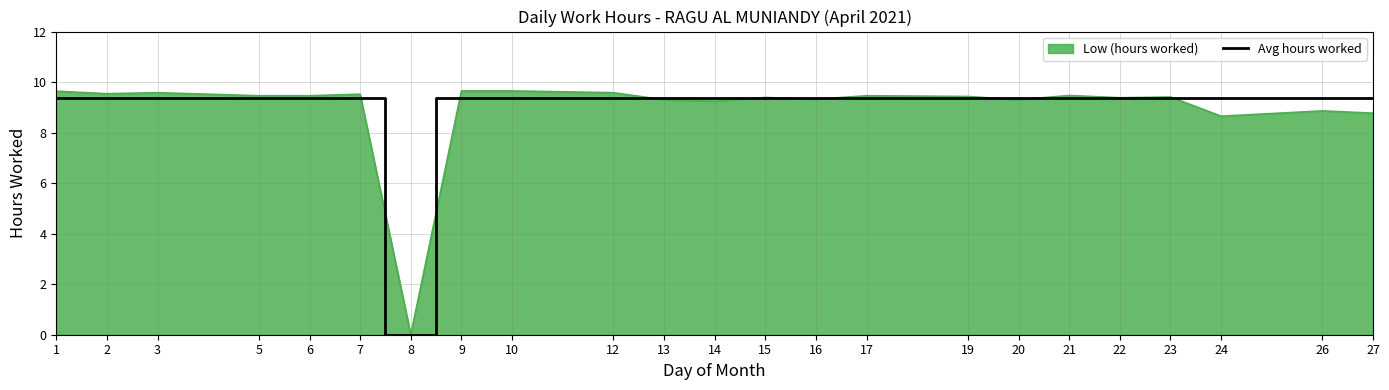

What is the greatest value displayed?

9.7